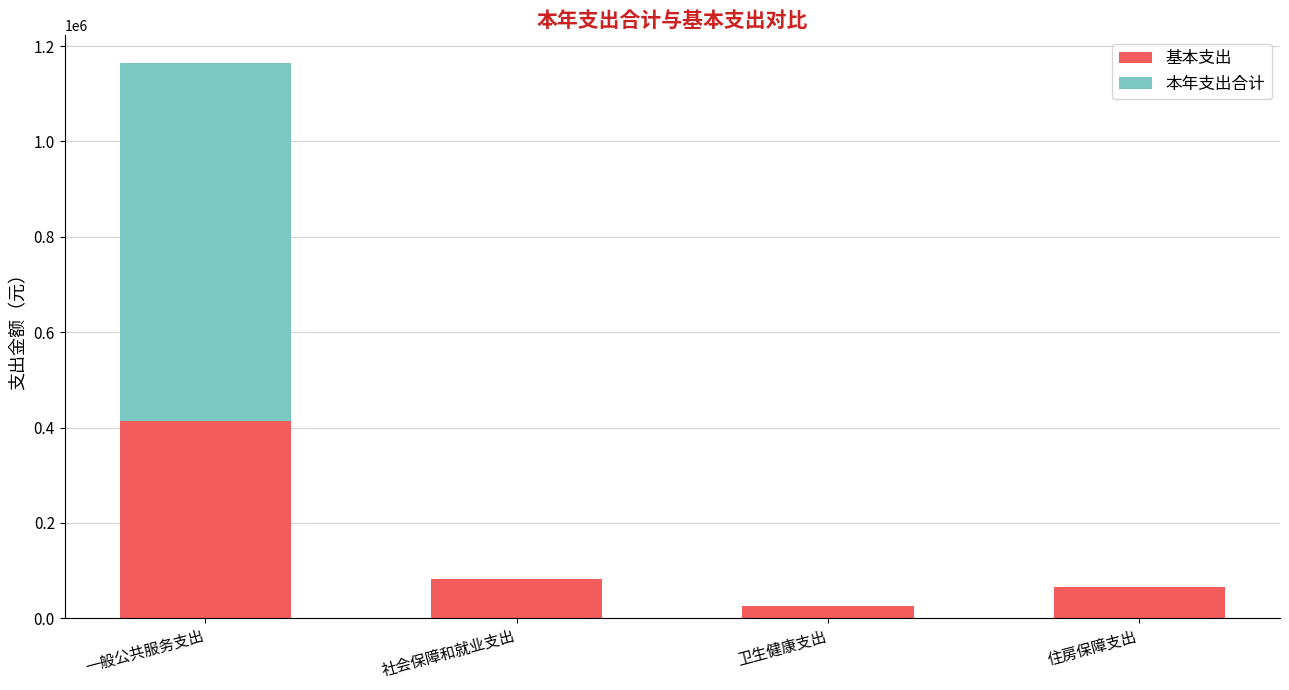

What is the highest value of the 基本支出 series?

414192.2